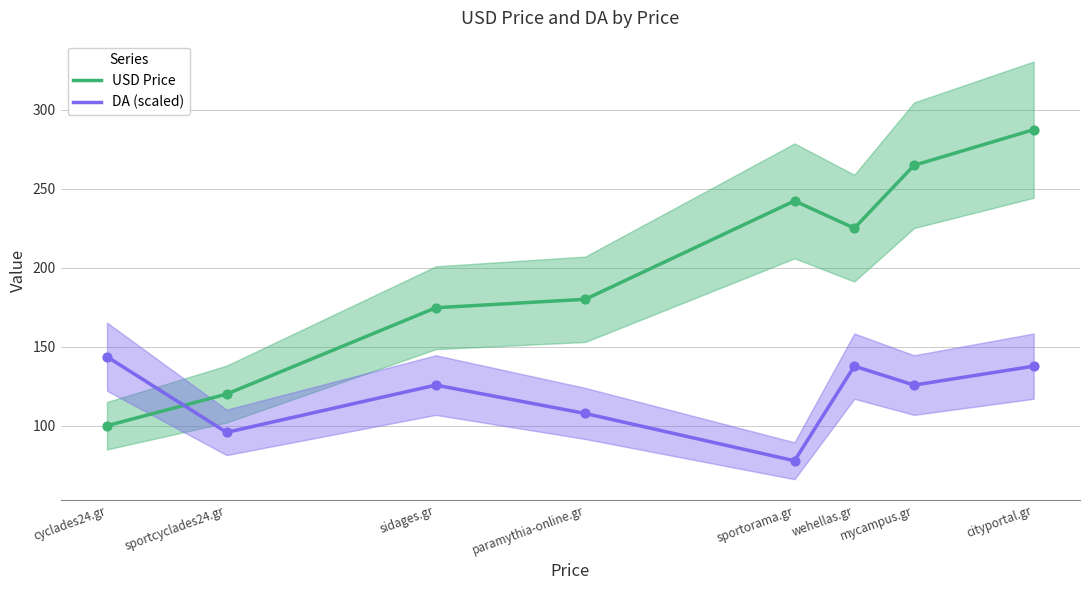

What is the total value across all series at wehellas.gr?

362.7